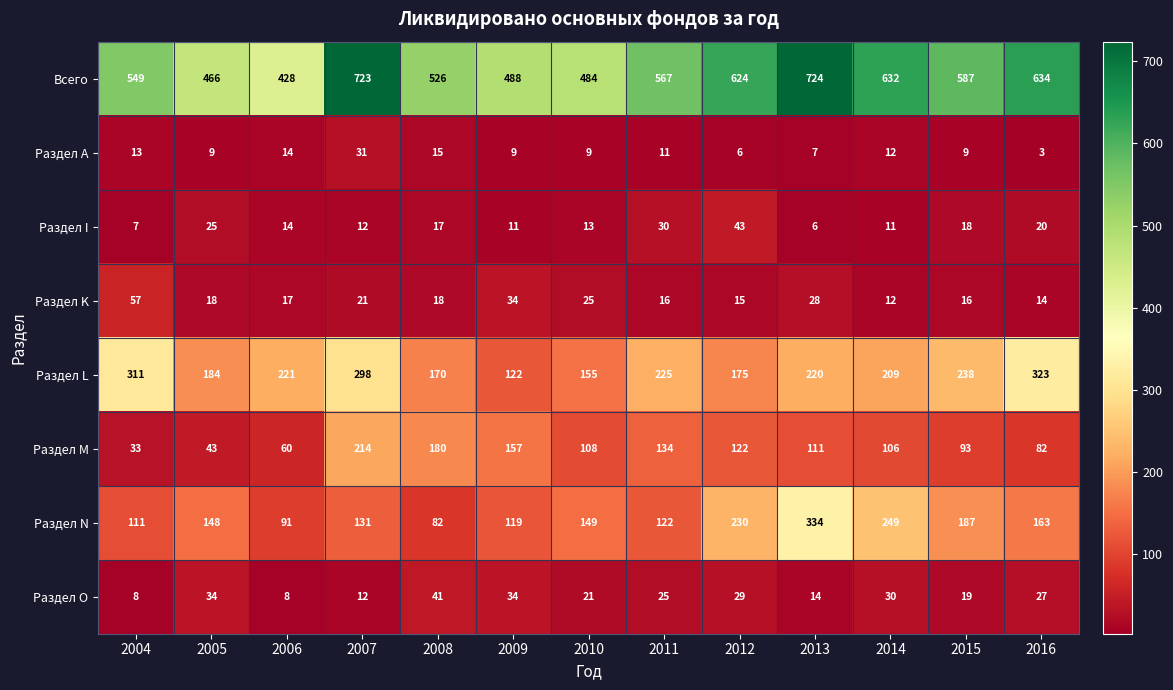

How many distinct data groups are displayed?

8